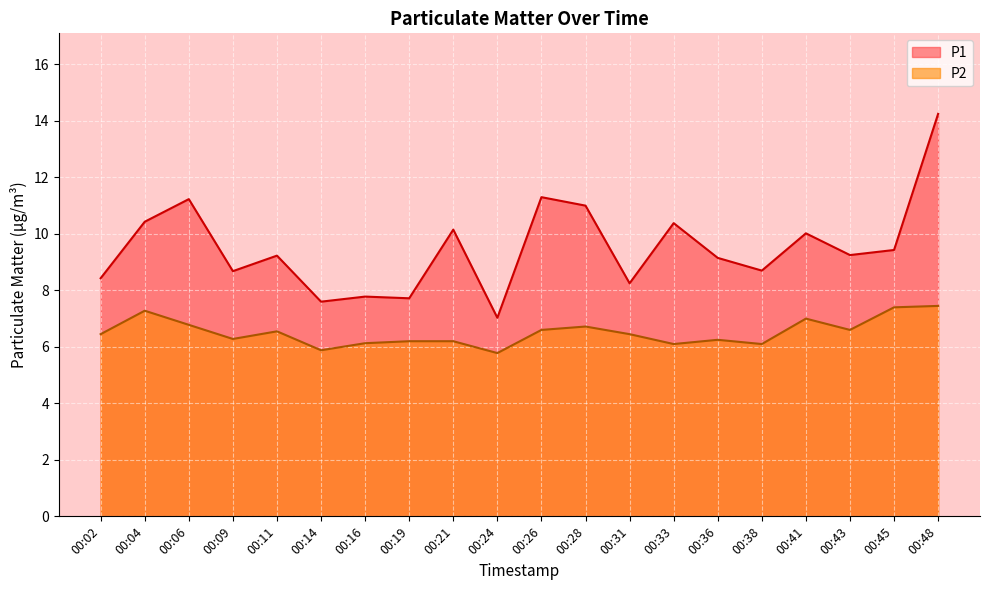

Reading right to left, transcribe all the data shown in this chart.

P1: 14.2	9.4	9.2	10.0	8.7	9.2	10.4	8.2	11.0	11.3	7.0	10.2	7.7	7.8	7.6	9.2	8.7	11.2	10.4	8.4
P2: 7.5	7.4	6.6	7.0	6.1	6.2	6.1	6.5	6.7	6.6	5.8	6.2	6.2	6.1	5.9	6.5	6.3	6.8	7.3	6.5